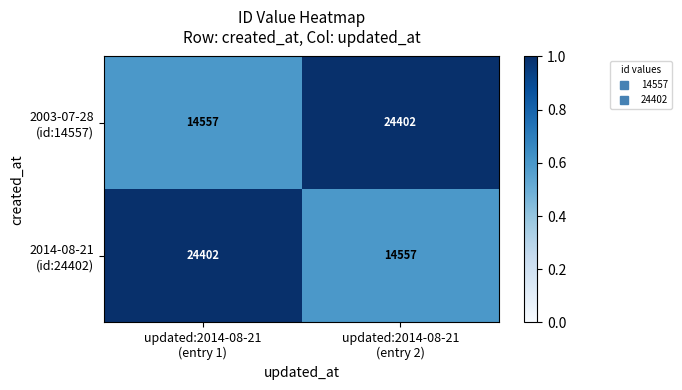

What is the greatest value displayed?

24402